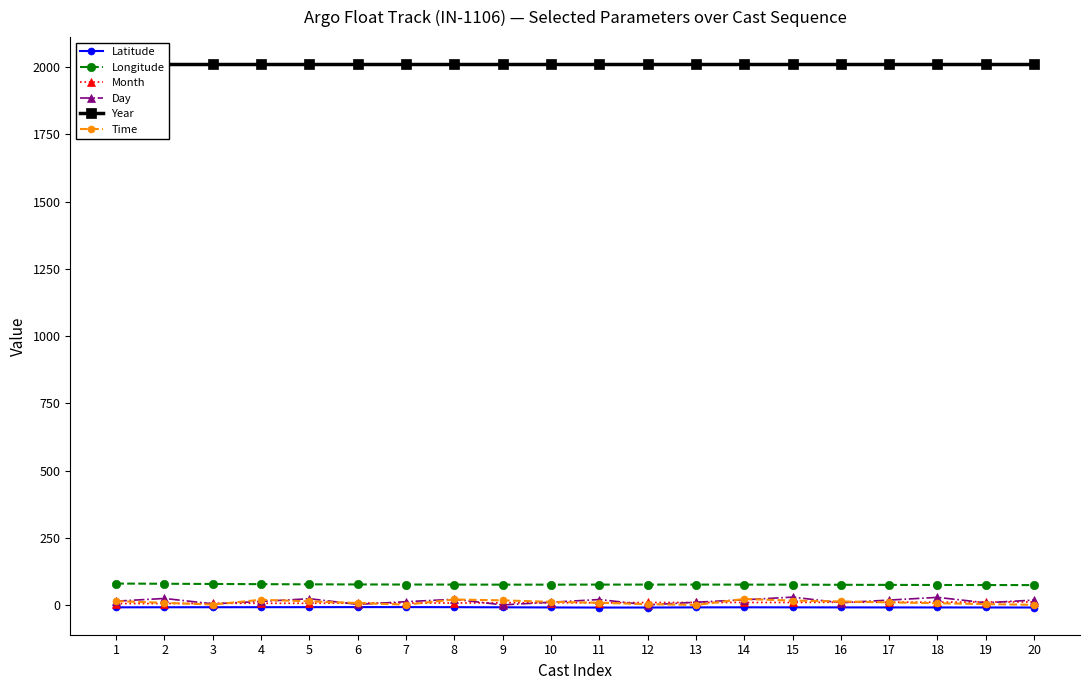

What is the sum of the Longitude values at 14 and 12?

153.0